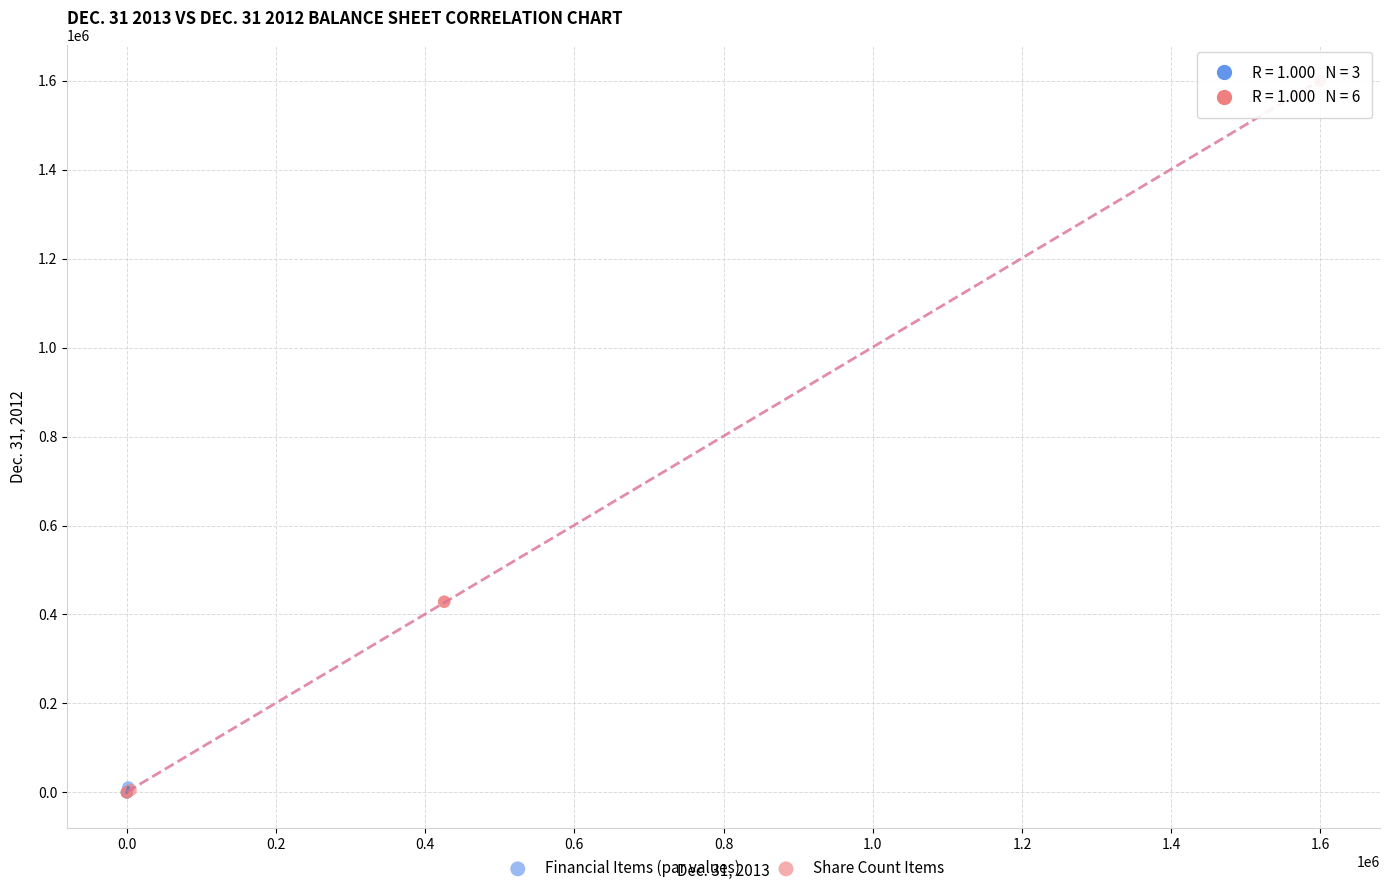

Which series has the widest spread of Y values?

Share Count Items